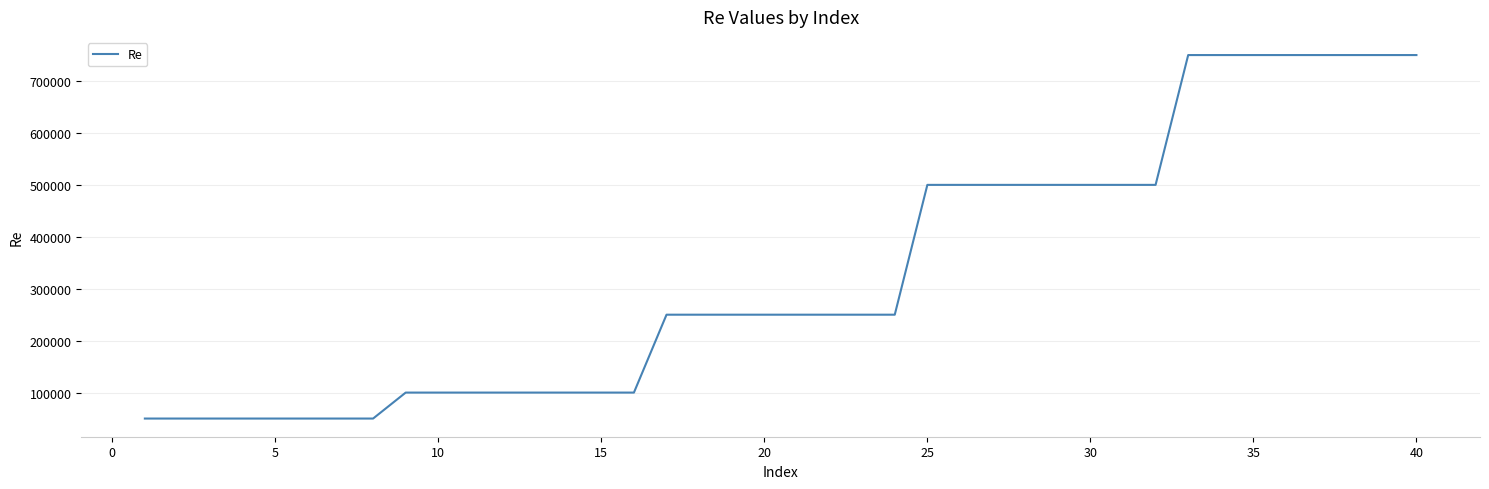

What is the difference between the maximum and minimum values?

700000